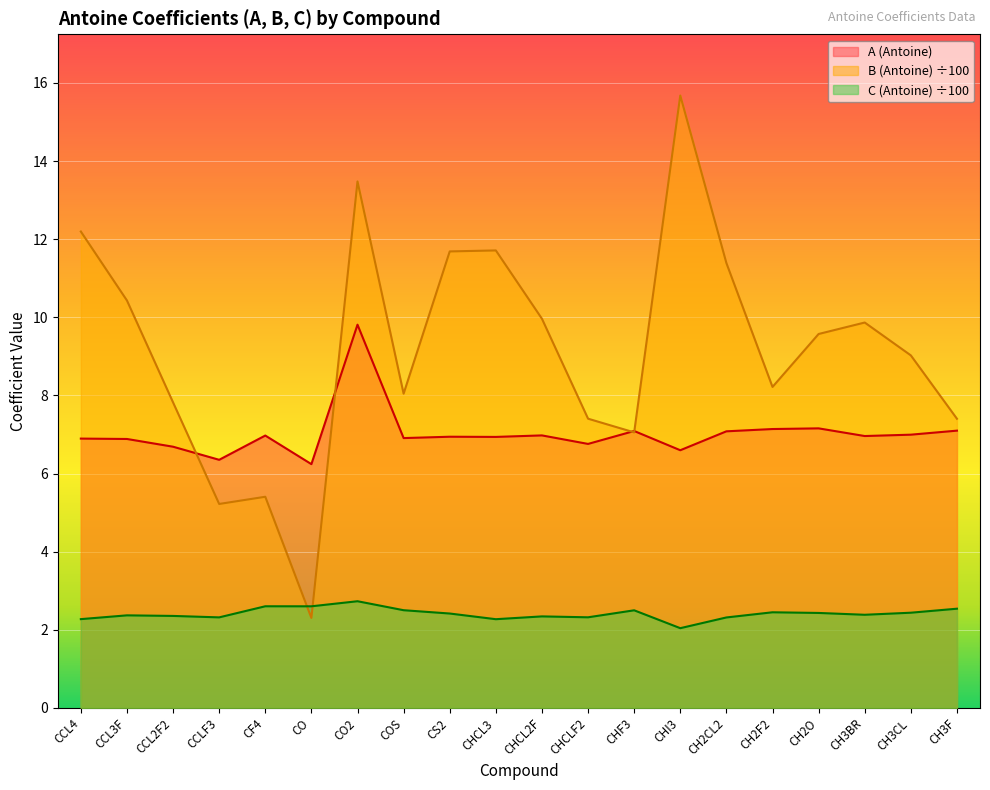

At how many categories does at least one series exceed 14?

1